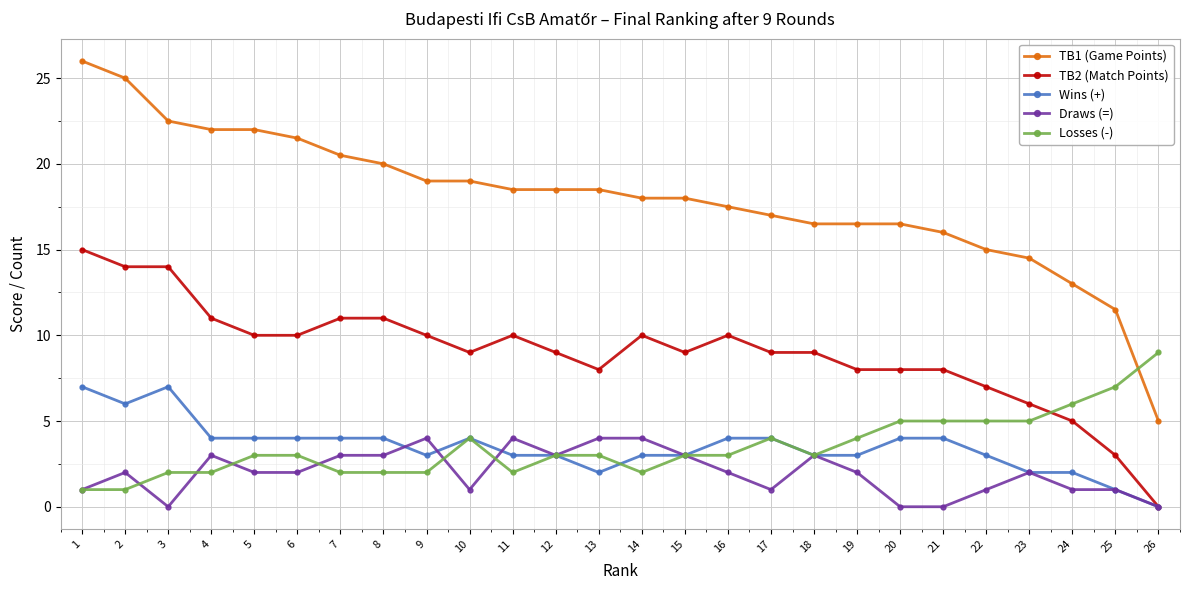

Which category has the highest value in the TB1 (Game Points) series?

1